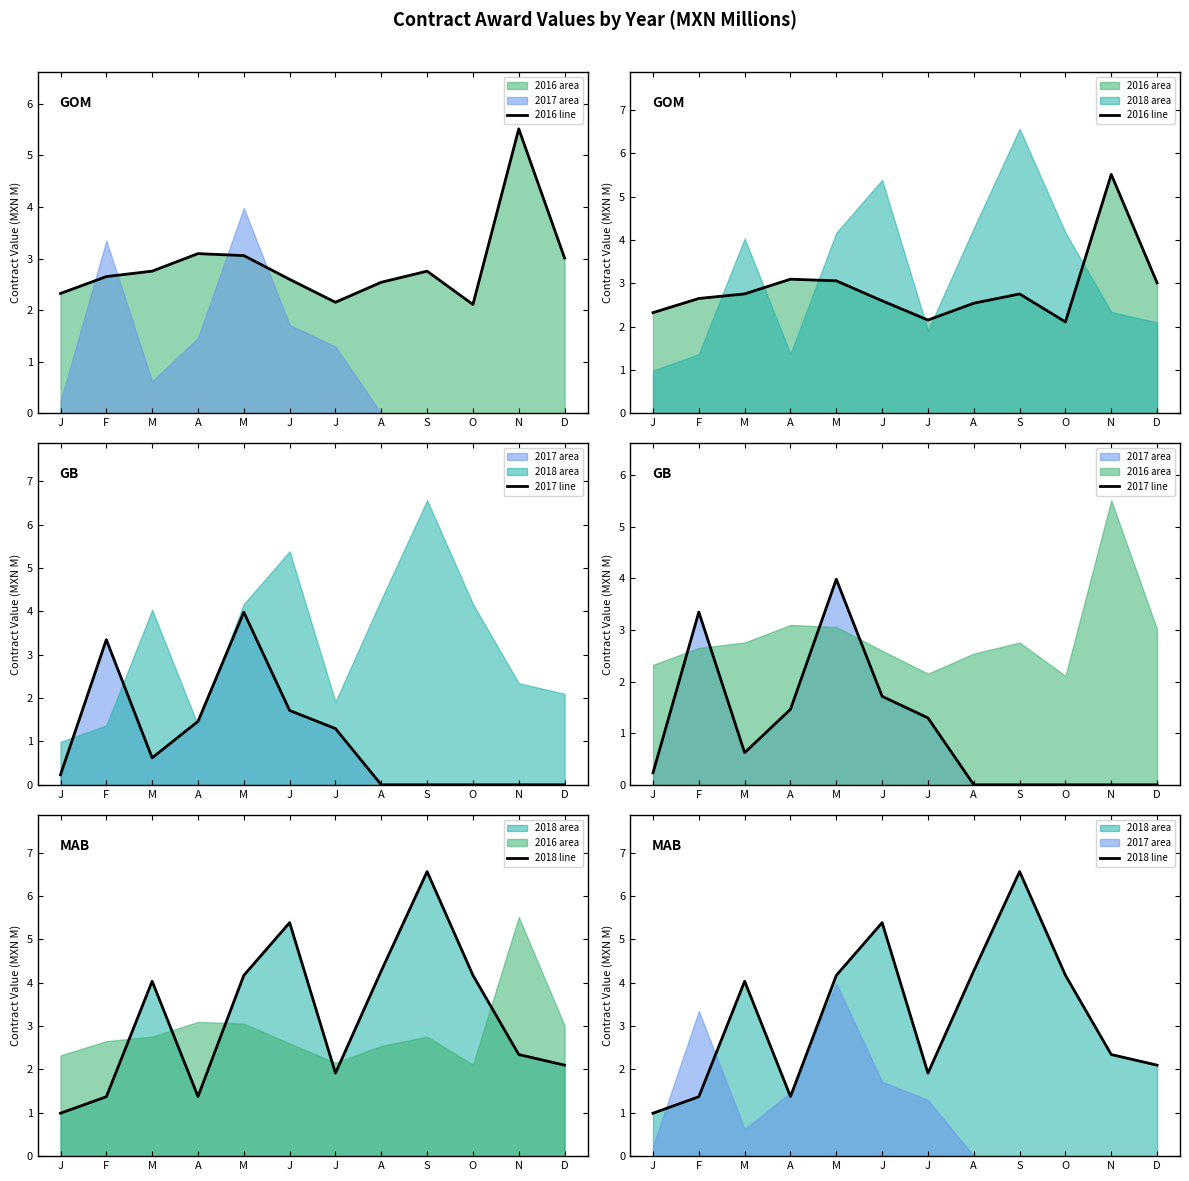

Reading left to right, list all the values displayed in this chart.

2016 line: 2.3	2.7	2.8	3.1	3.1	2.6	2.2	2.5	2.8	2.1	5.5	3.0
2017 line: 0.2	3.3	0.6	1.5	4.0	1.7	1.3	0.0	0.0	0.0	0.0	0.0
2018 line: 1.0	1.4	4.0	1.4	4.2	5.4	1.9	4.3	6.6	4.2	2.3	2.1